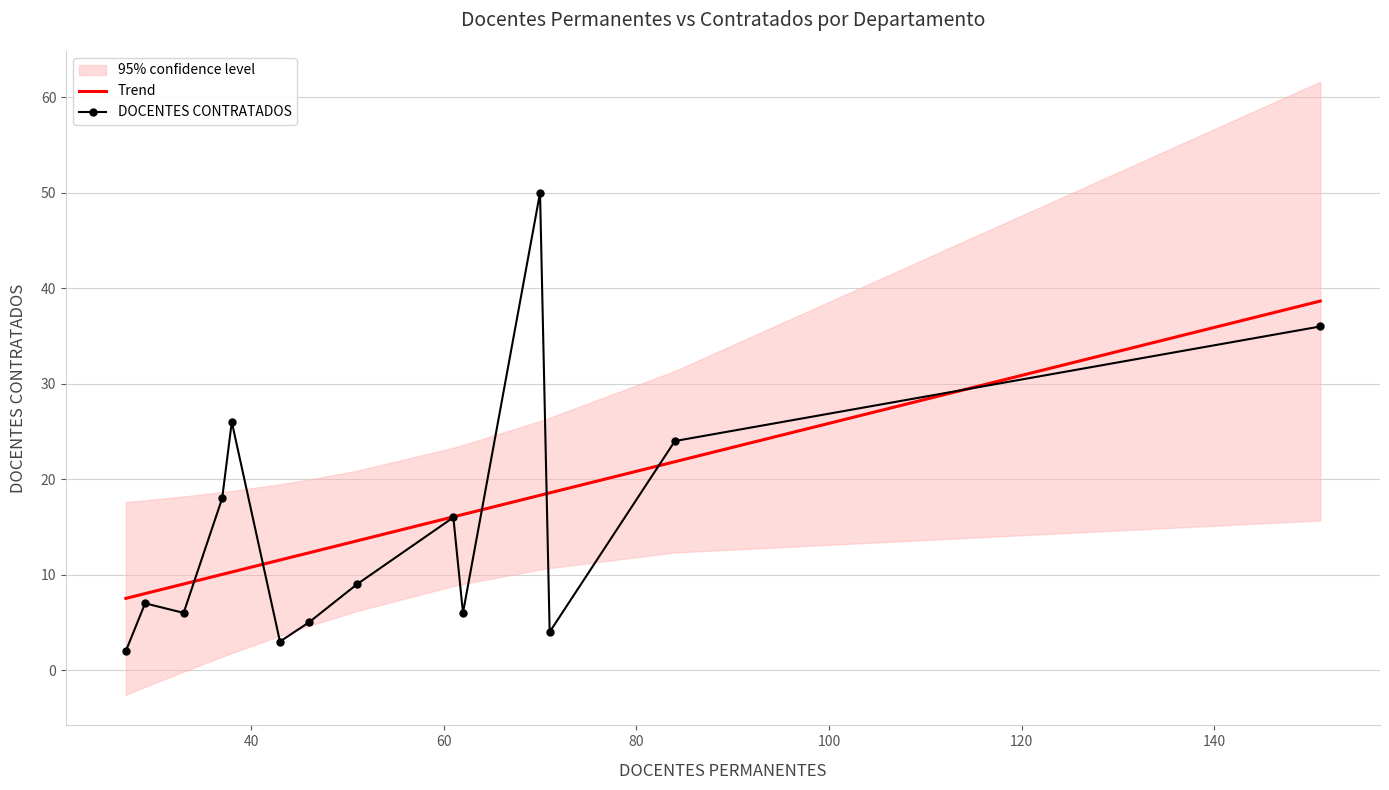

What is the maximum value for Trend?

38.7